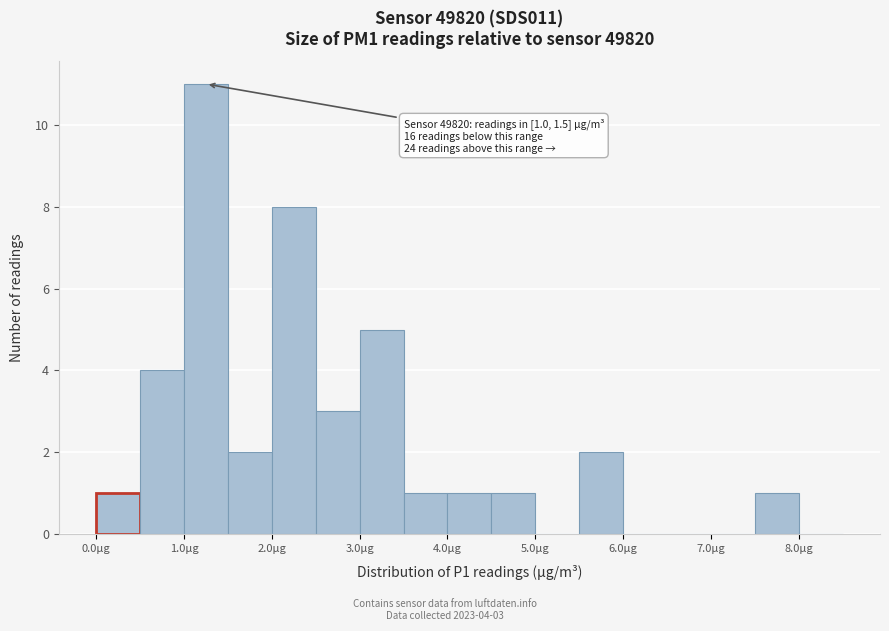

Which range on the x-axis has the tallest bar?

1.0 to 1.5